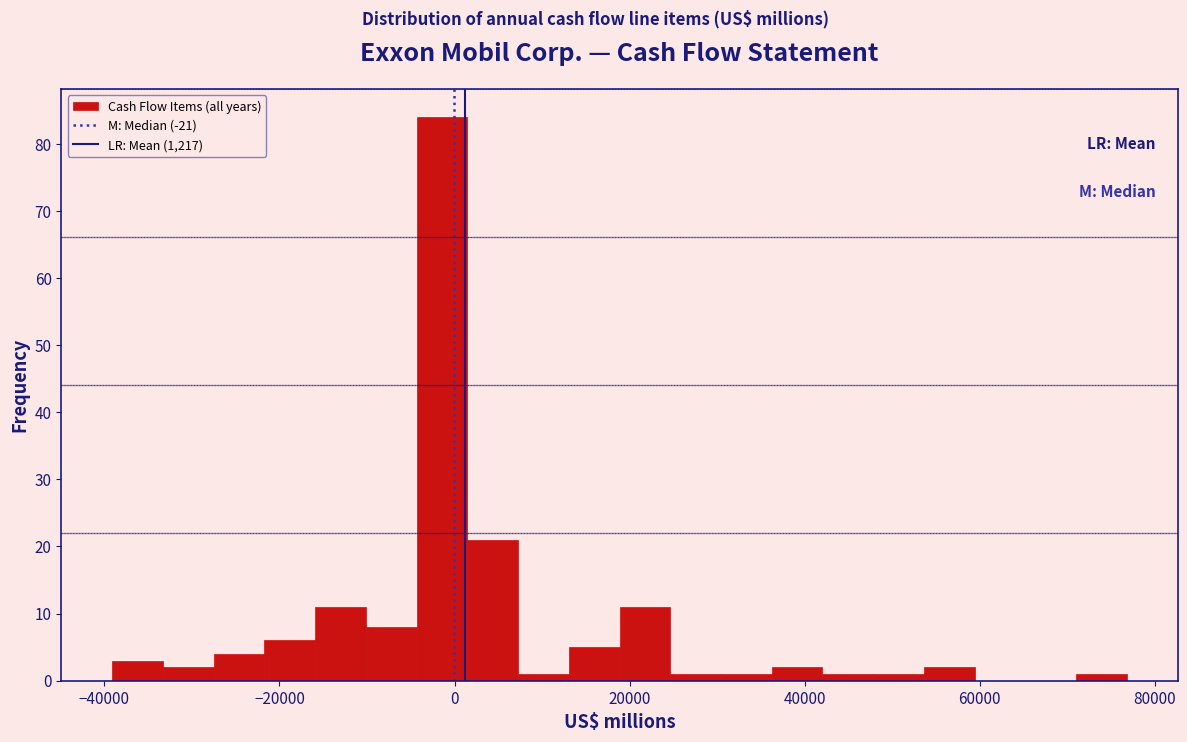

Around what value on the x-axis is the tallest bar? Give the approximate position of its centre, as read against the axis.

-2000